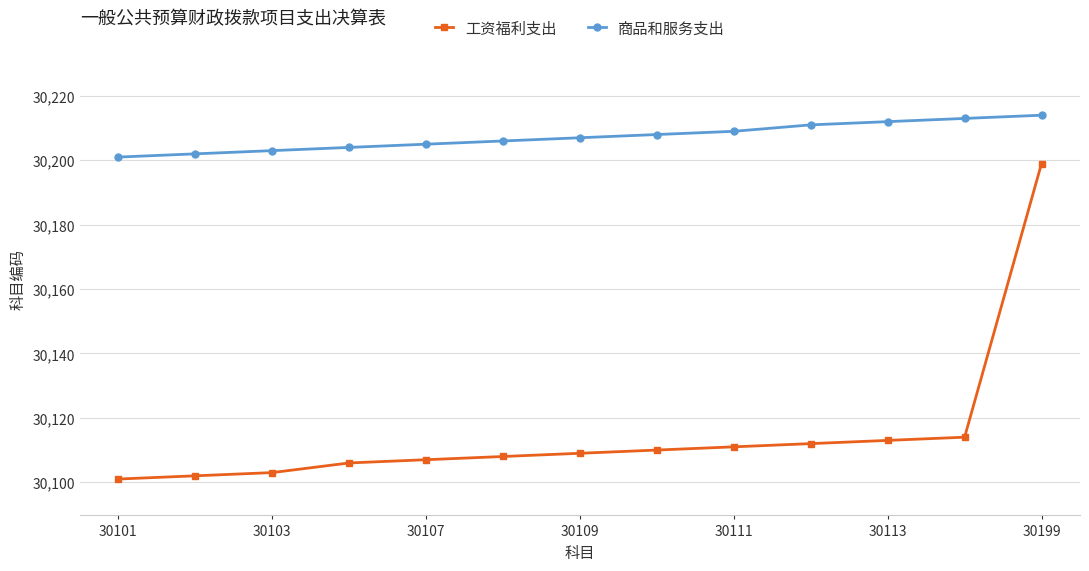

Which series has the largest range (max minus min)?

工资福利支出